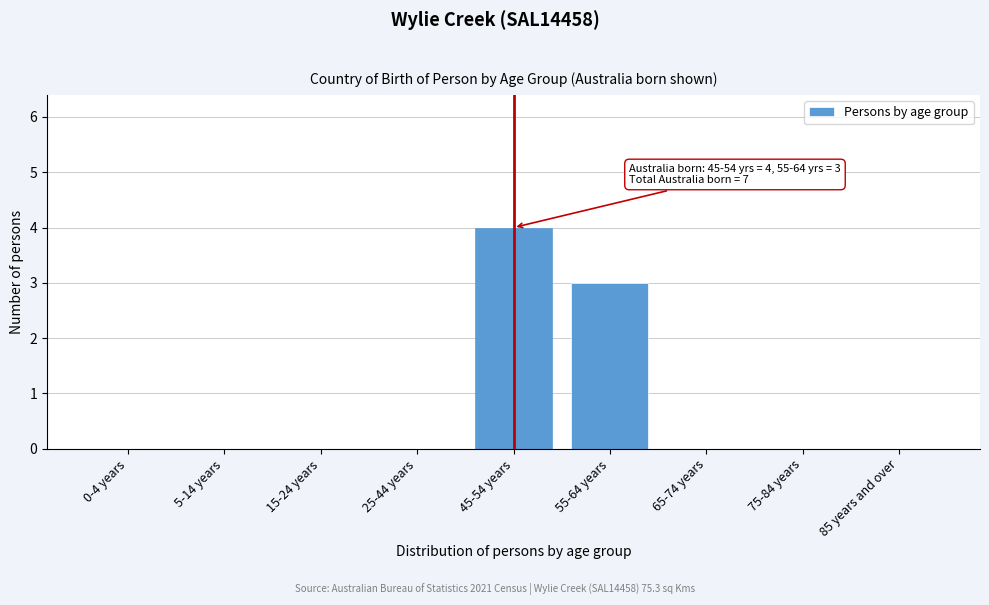

The chart shows a value of 0 at 0-4 years. True or false?

True